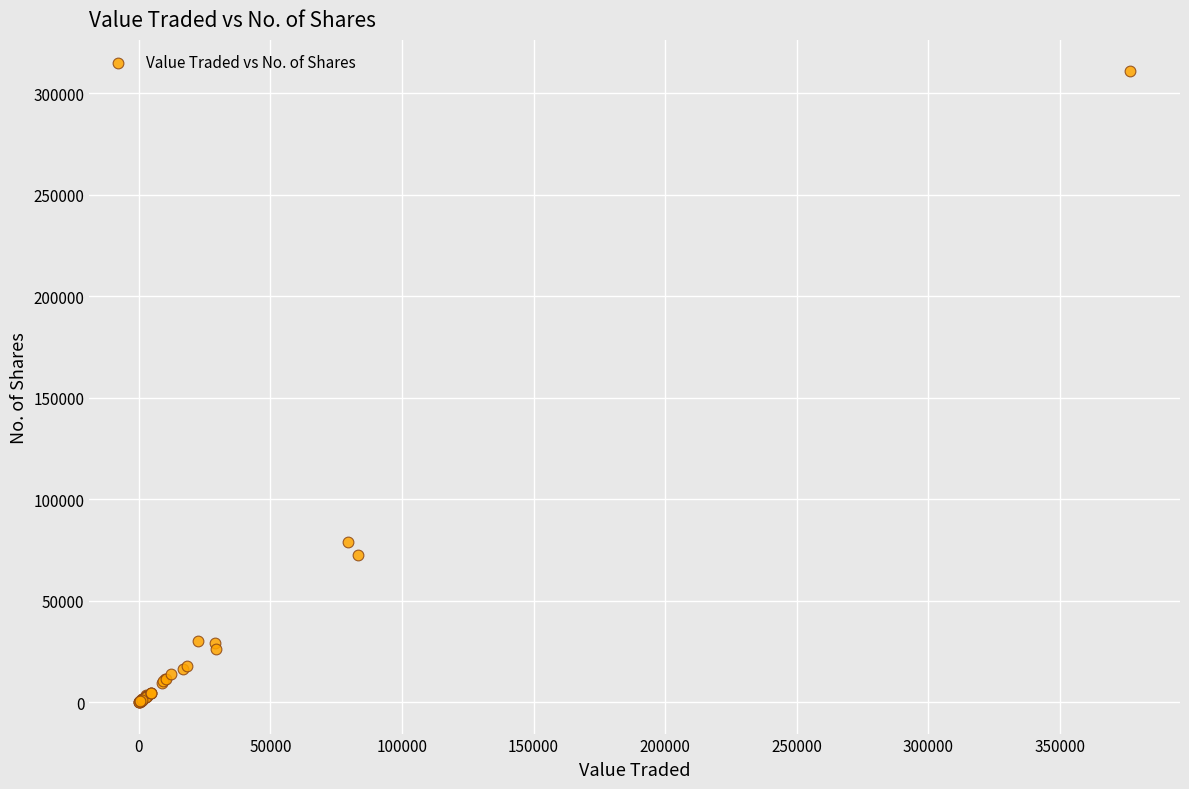

What Y value in the scatter plot is closest to 155397?

78833